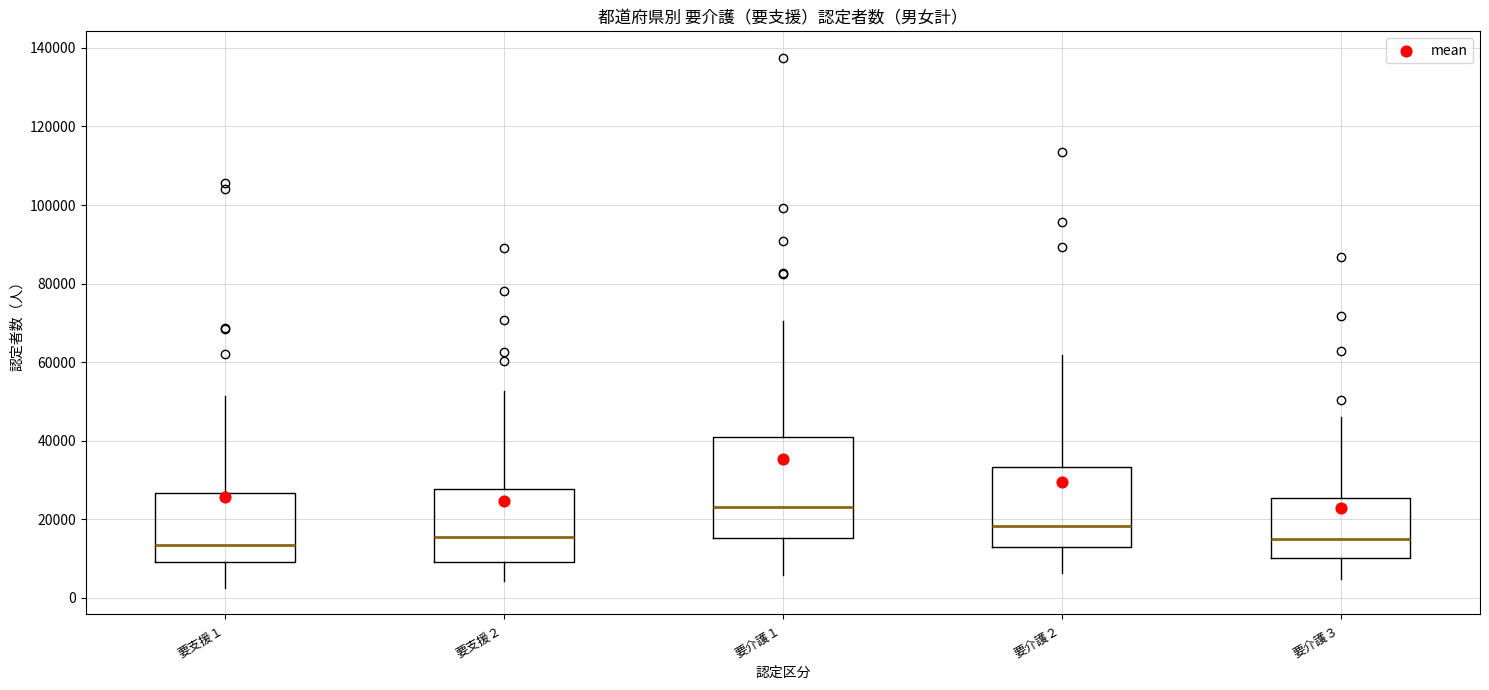

Which box is the tallest, from its lower edge to its upper edge?

要介護１